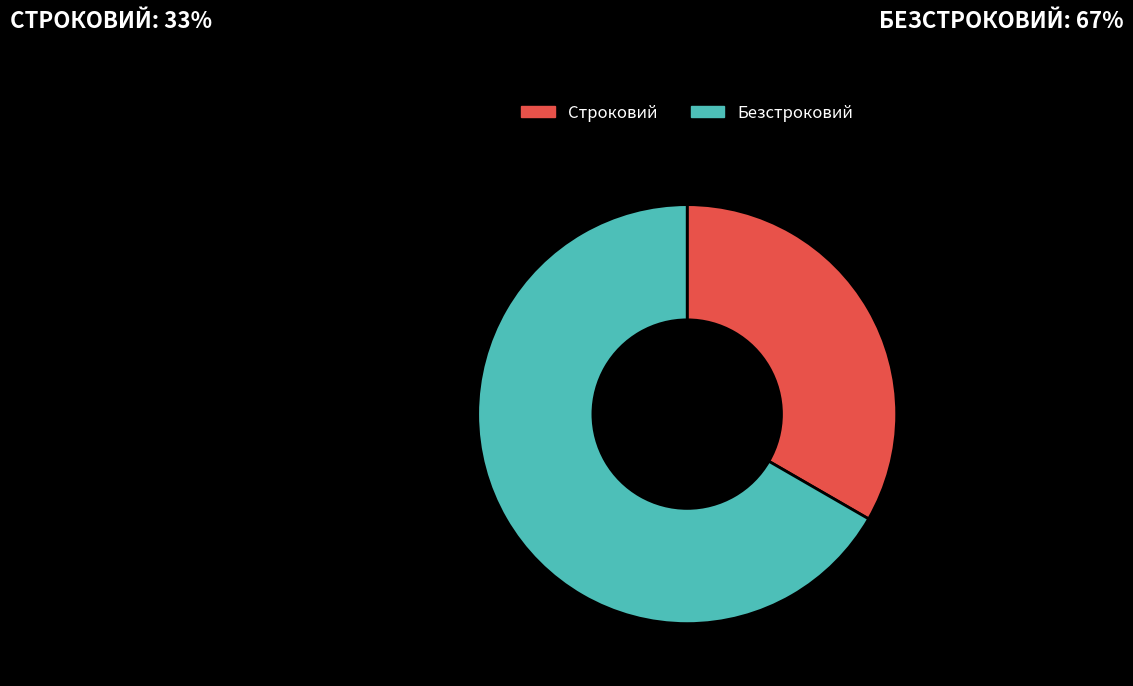

Combined, do Строковий and Безстроковий account for over 50%?

Yes